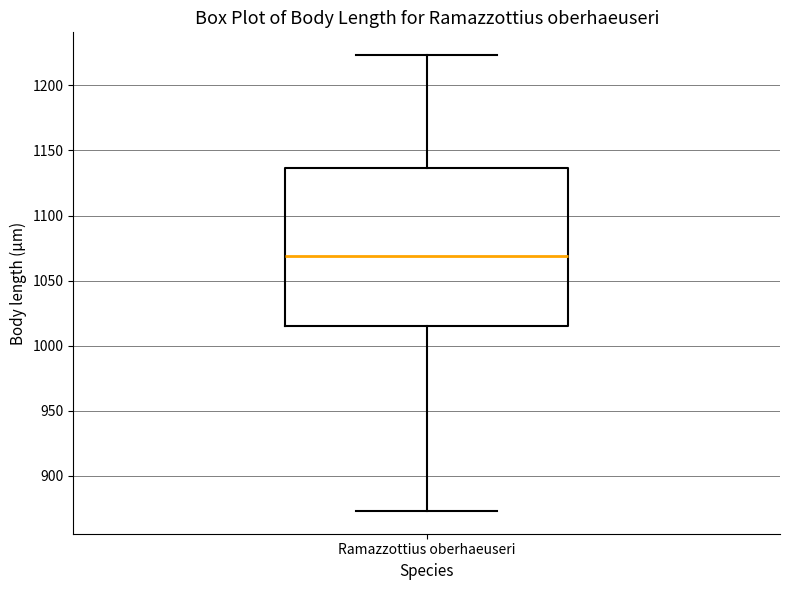

Where does the upper whisker of the box for Ramazzottius oberhaeuseri end on the y-axis? The values are not printed on the chart, so give them approximately, as read against the axis.

1225